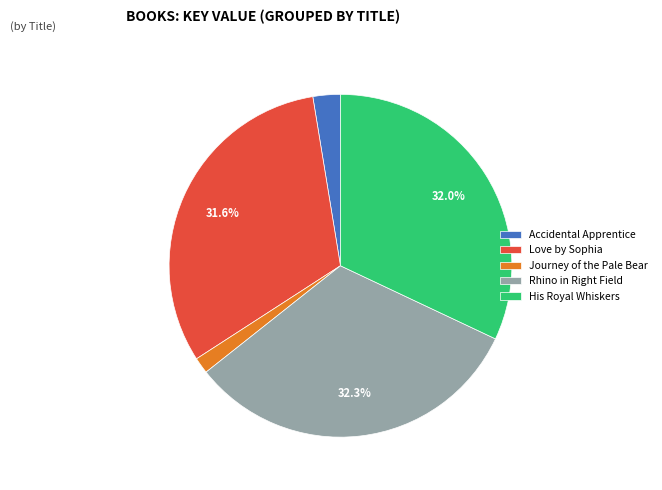

To the nearest percent, what is the average slice percentage?

20%